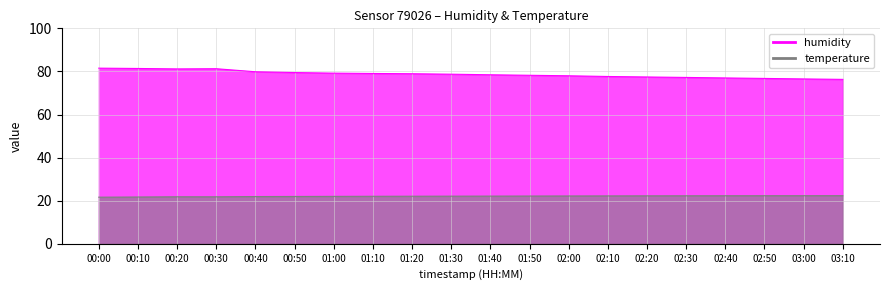

What are all the series names shown in the legend?

humidity, temperature